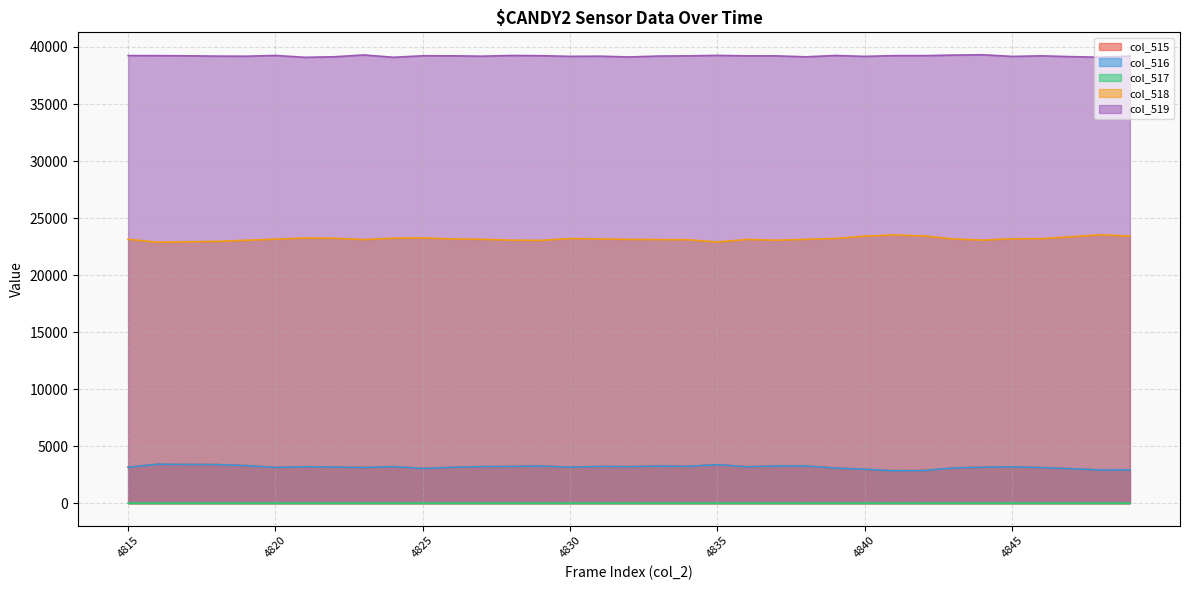

At which category does the chart reach its peak across all series?

4844